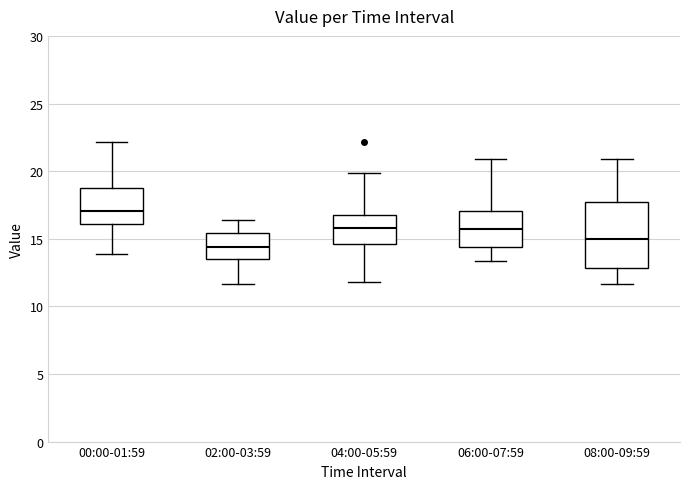

Reading left to right, transcribe this box plot: for each box, give where its median line is, the range the box spans, and where its two whiskers end, as read against the y-axis. The values are not printed on the chart, so give them approximately, as read against the axis.

00:00-01:59: median 17.0, box 16.0 to 19.0, whiskers 14.0 to 22.0
02:00-03:59: median 14.5, box 13.5 to 15.5, whiskers 11.5 to 16.5
04:00-05:59: median 16.0, box 14.5 to 16.5, whiskers 12.0 to 20.0
06:00-07:59: median 15.5, box 14.5 to 17.0, whiskers 13.5 to 21.0
08:00-09:59: median 15.0, box 13.0 to 17.5, whiskers 11.5 to 21.0